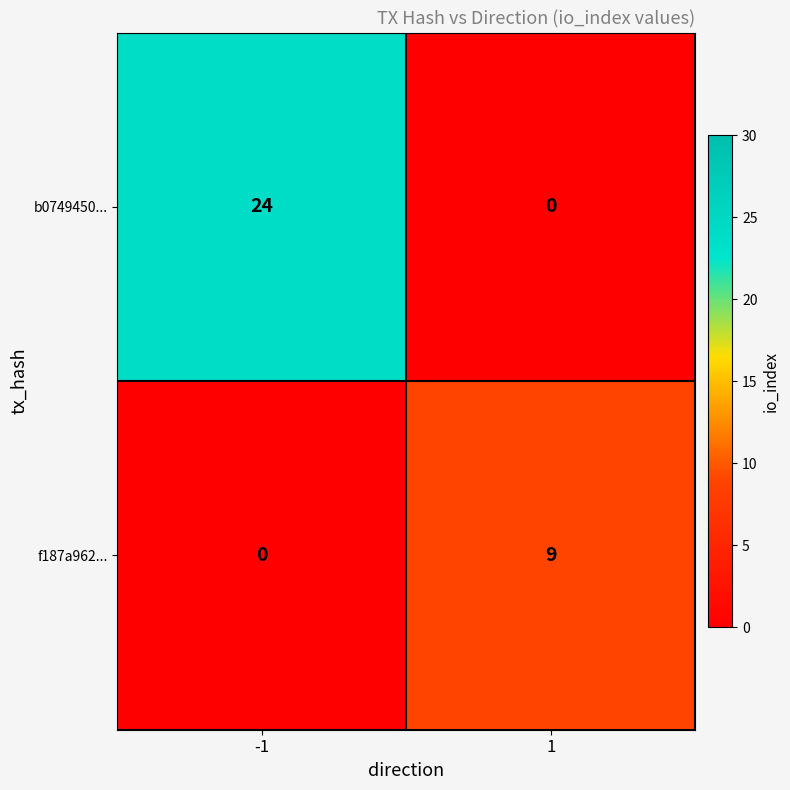

What is the maximum value shown in the chart?

24